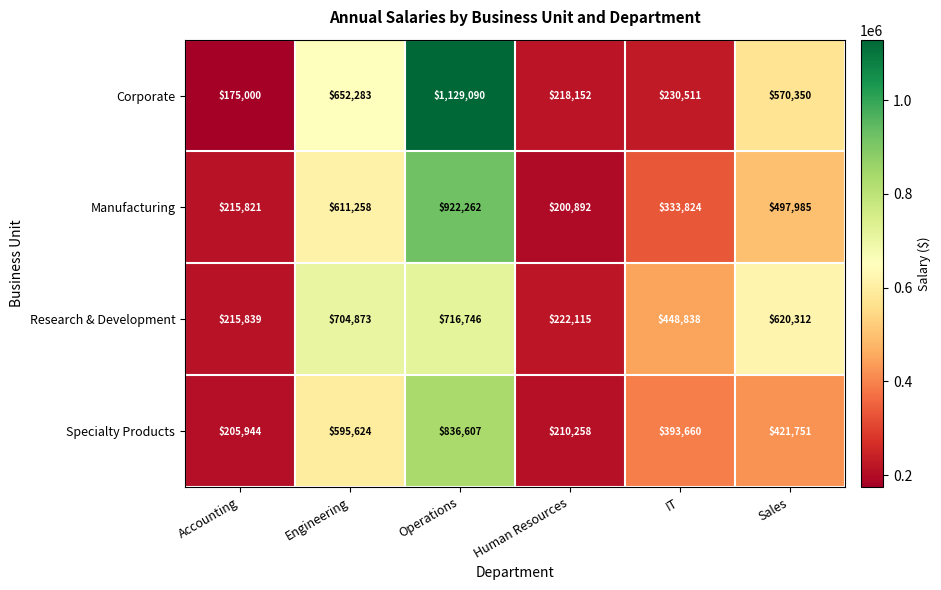

What is the total value across all series at Accounting?

812604